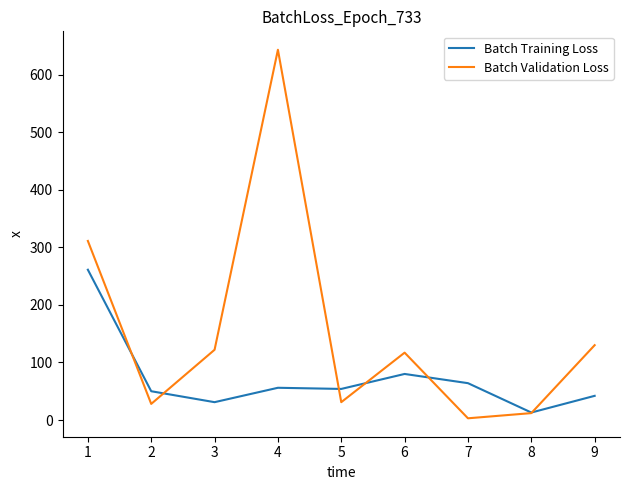

What is the difference between the maximum and minimum values in the Batch Validation Loss series?

640